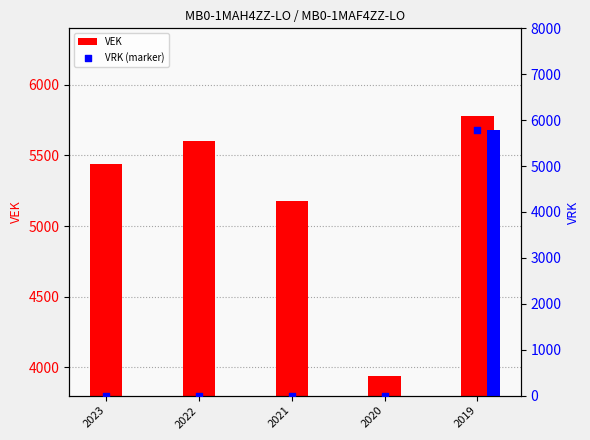

Is the value of VRK (marker) at 2021 greater than the value of VEK at 2021?

No